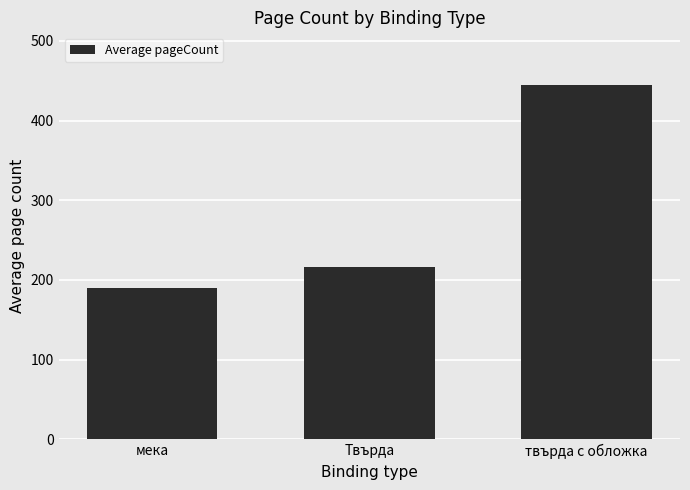

Reading left to right, transcribe all the data shown in this chart.

190	216	444